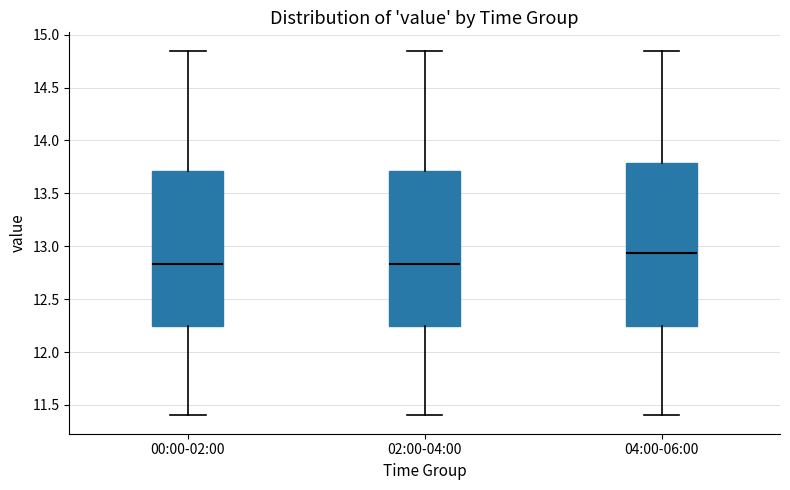

Reading left to right, read every box against the y-axis: the position of its median line, the range the box covers, and the ends of its whiskers. The values are not printed on the chart, so give them approximately, as read against the axis.

00:00-02:00: median 12.85, box 12.25 to 13.70, whiskers 11.40 to 14.85
02:00-04:00: median 12.85, box 12.25 to 13.70, whiskers 11.40 to 14.85
04:00-06:00: median 12.95, box 12.25 to 13.80, whiskers 11.40 to 14.85